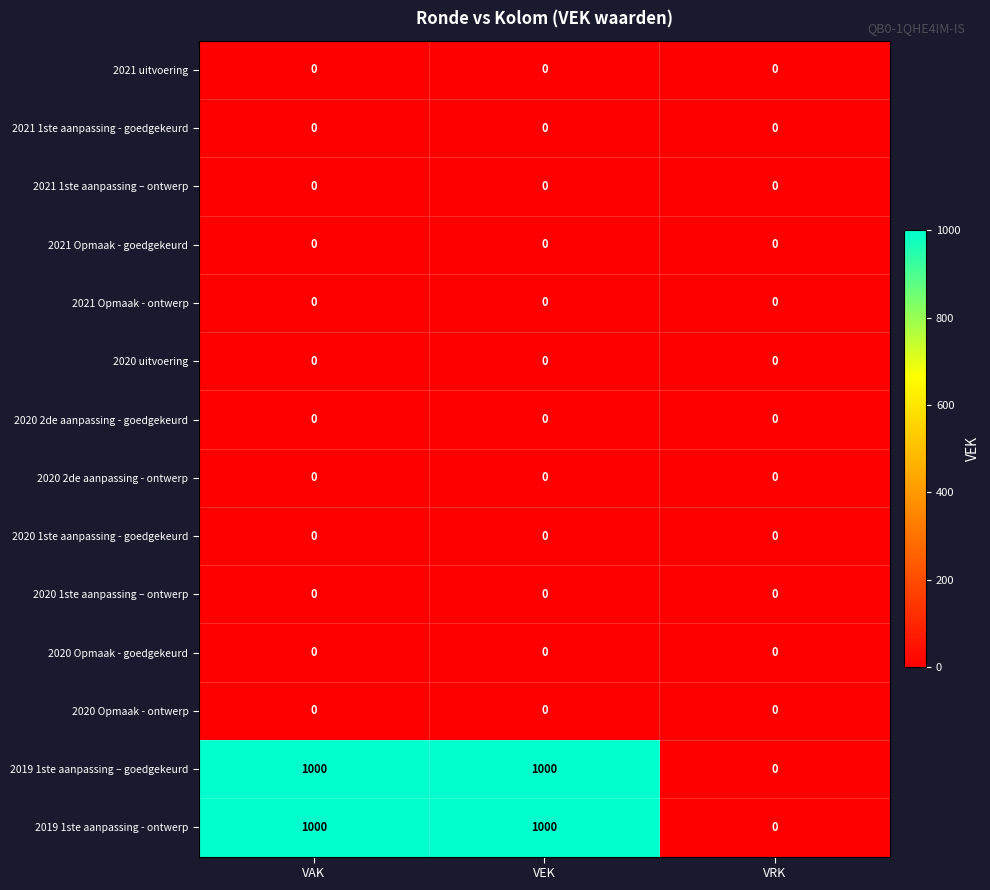

What is the maximum value for 2019 1ste aanpassing - ontwerp?

1000